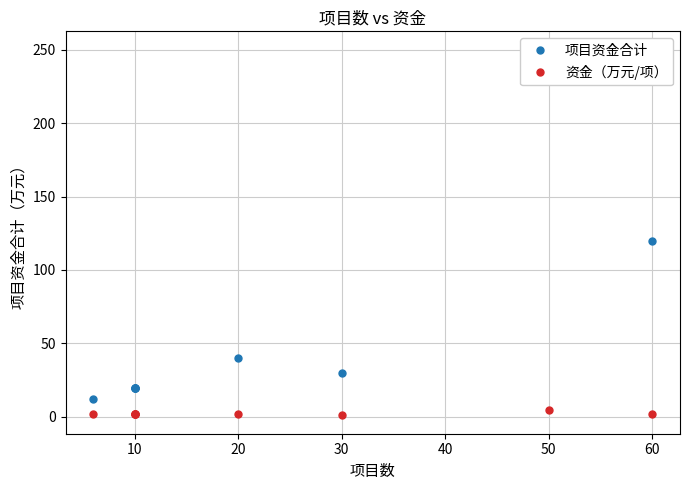

Which series has the widest spread of values?

项目资金合计